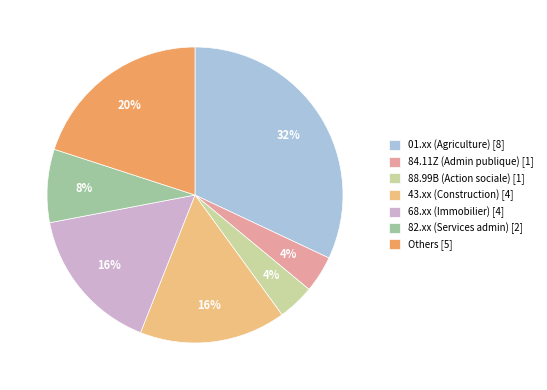

Which slice is the largest?

01.xx (Agriculture) [8]